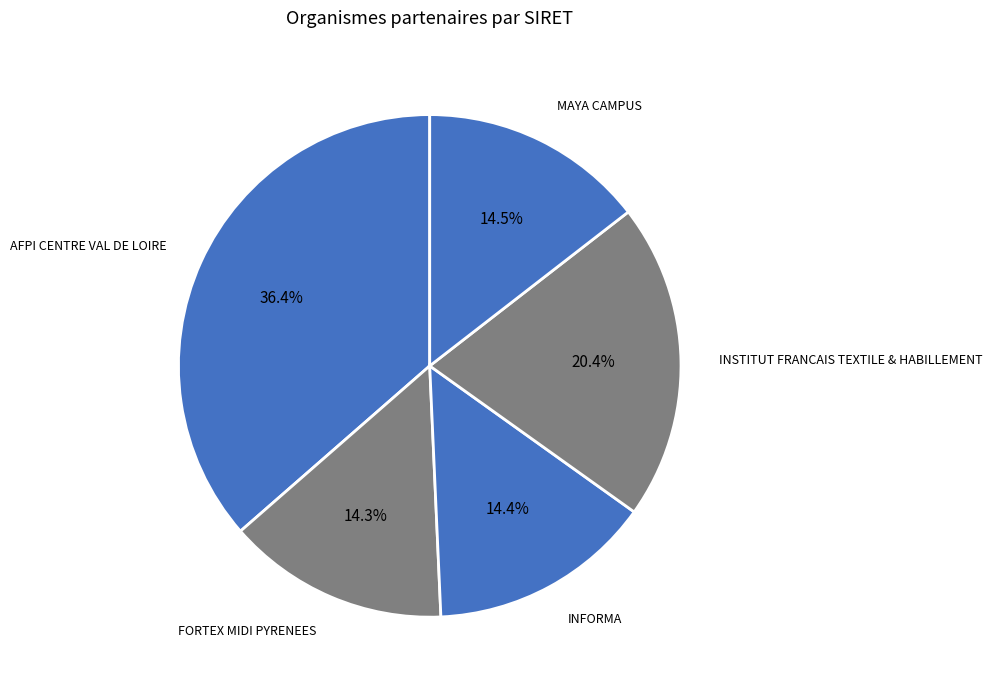

How many segments does this pie chart have?

5